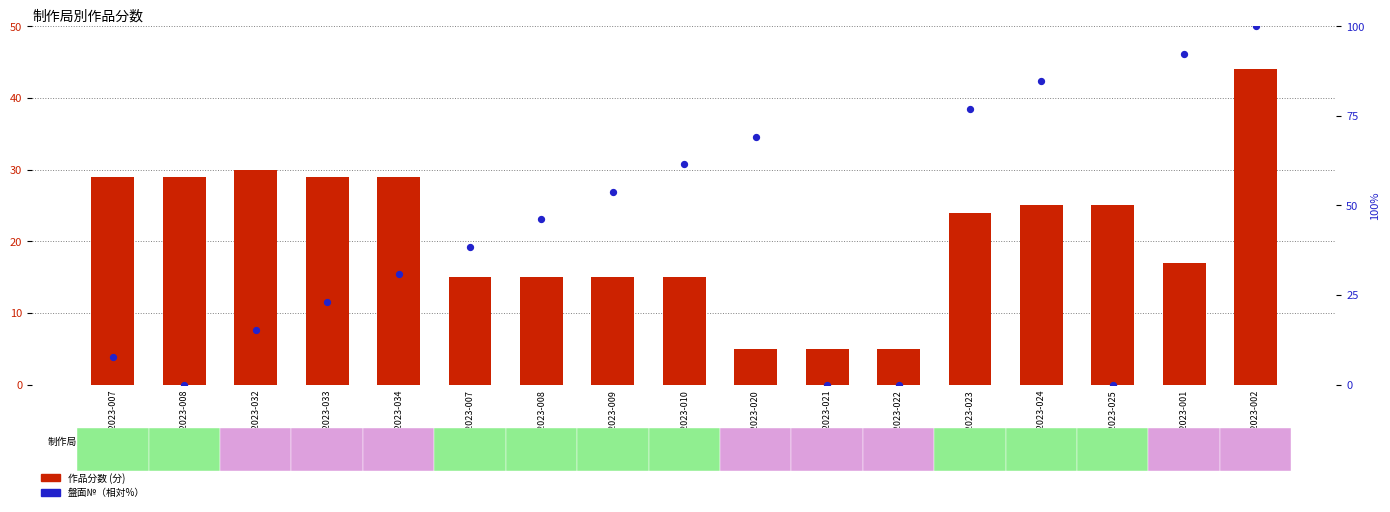

At which category is the sum across all series the highest?

XE2023-002